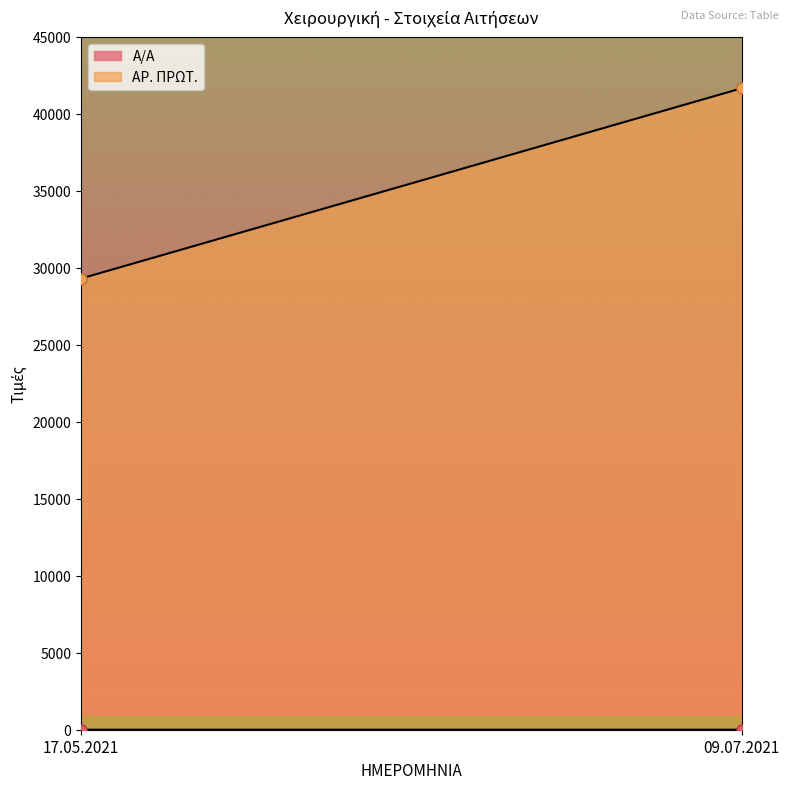

Reading right to left, what are all the values shown in this chart?

Α/Α: 2	1
ΑΡ. ΠΡΩΤ.: 41670	29308